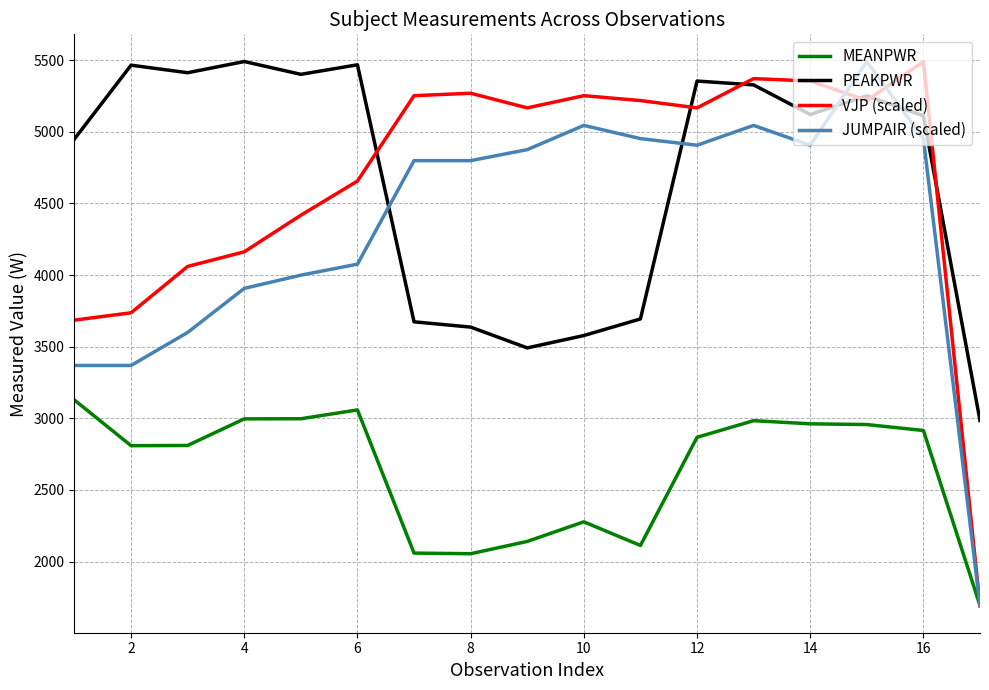

What is the lowest value of the JUMPAIR (scaled) series?

1693.9